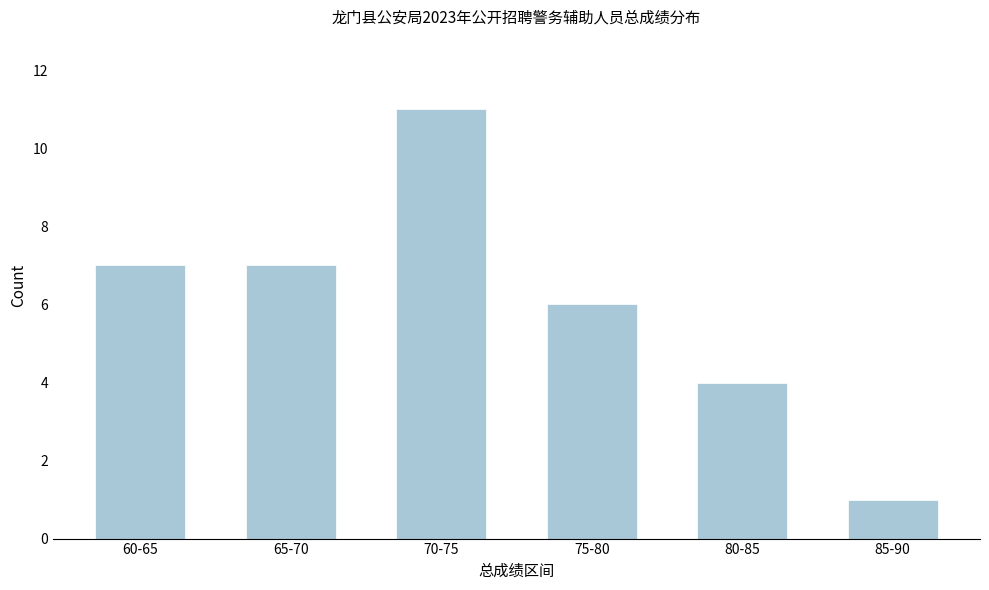

Reading left to right, list all the values displayed in this chart.

7	7	11	6	4	1